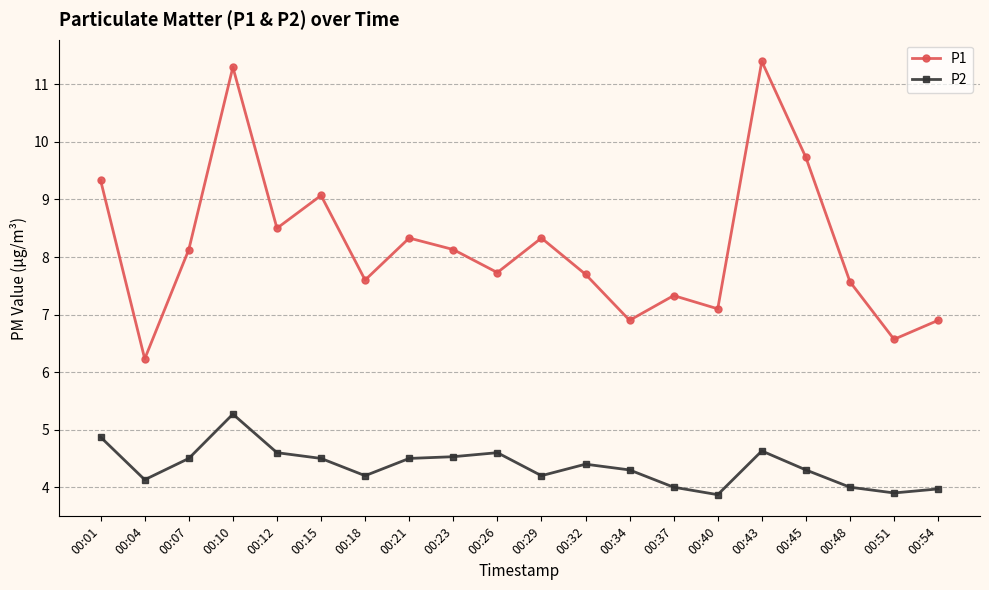

True or false: P2 and P1 intersect in this chart.

False